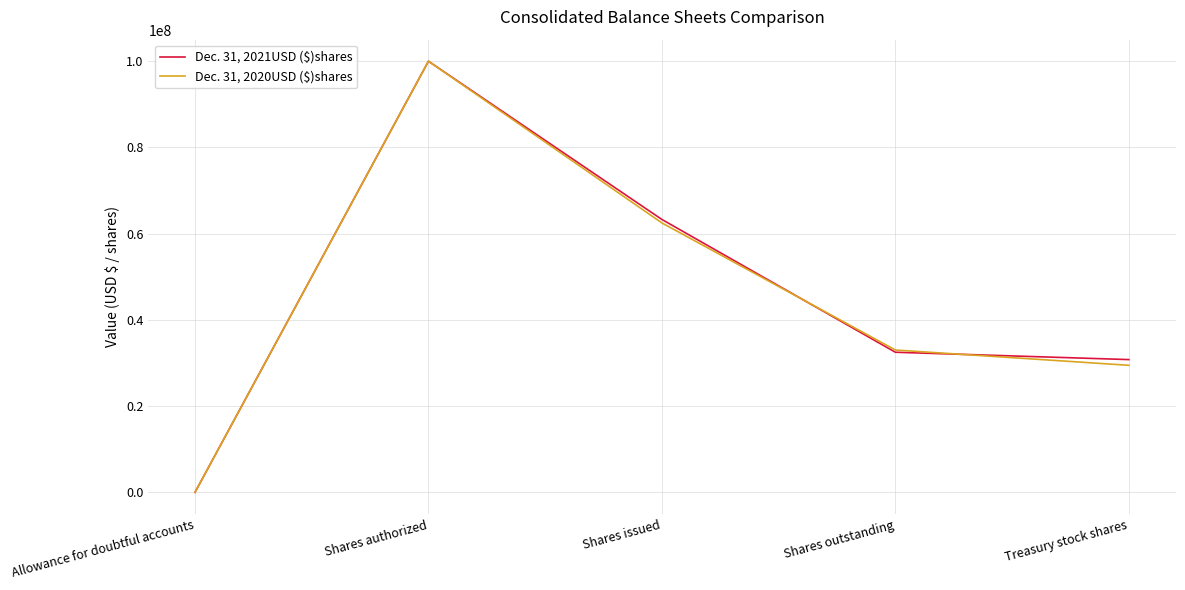

At how many categories does at least one series exceed 52442124?

2